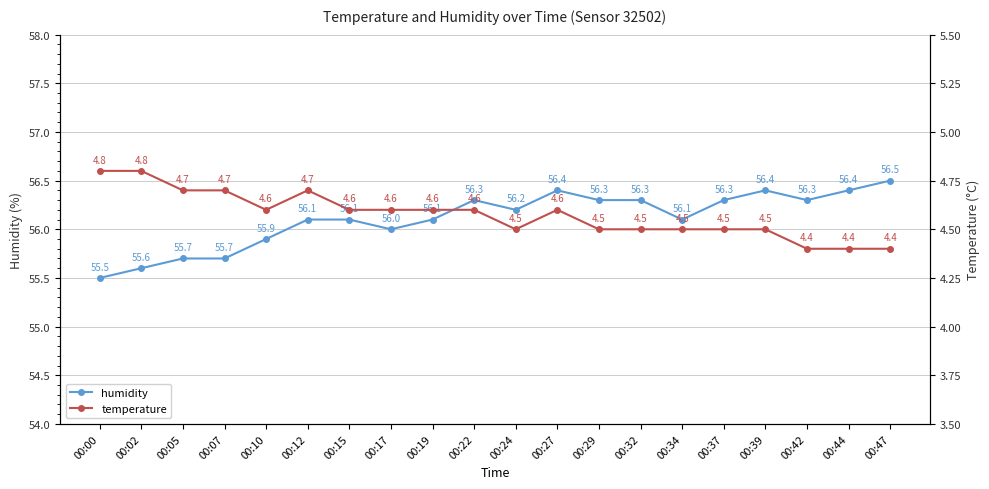

Reading left to right, list all the values displayed in this chart.

humidity: 55.5	55.6	55.7	55.7	55.9	56.1	56.1	56.0	56.1	56.3	56.2	56.4	56.3	56.3	56.1	56.3	56.4	56.3	56.4	56.5
temperature: 4.8	4.8	4.7	4.7	4.6	4.7	4.6	4.6	4.6	4.6	4.5	4.6	4.5	4.5	4.5	4.5	4.5	4.4	4.4	4.4